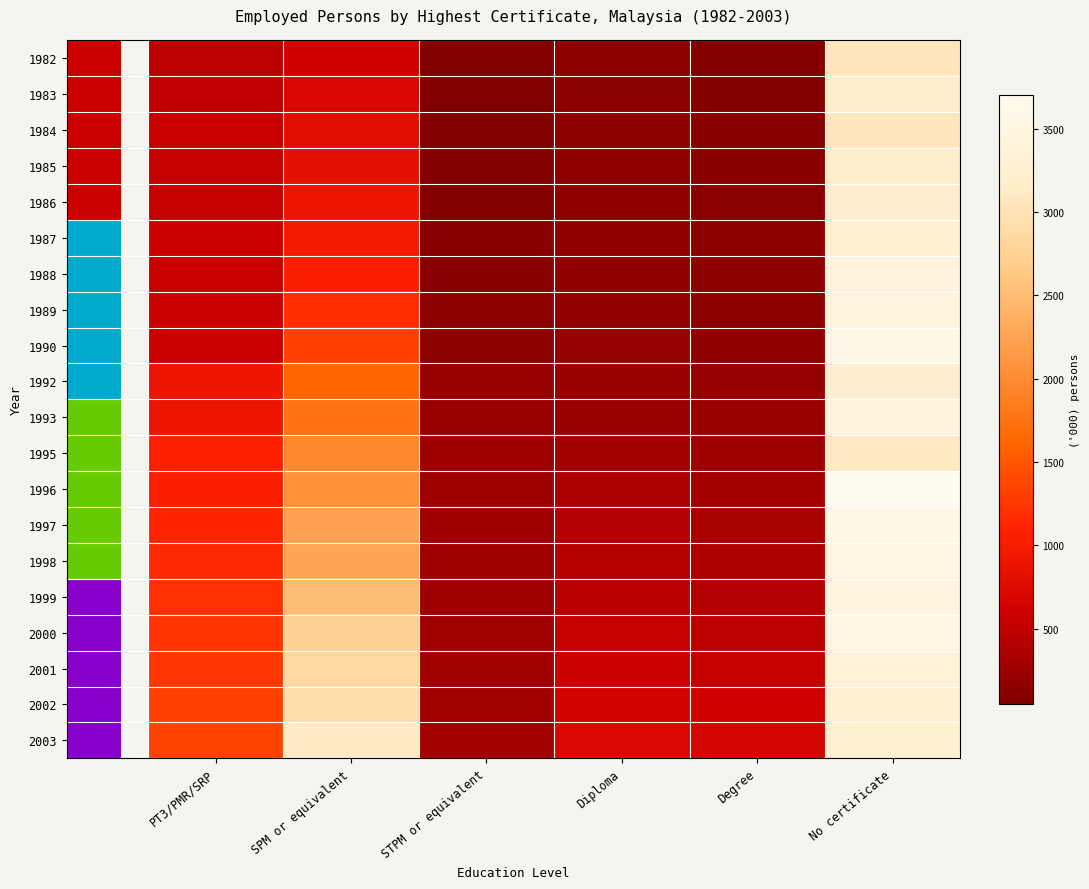

How many series are shown in this chart?

20